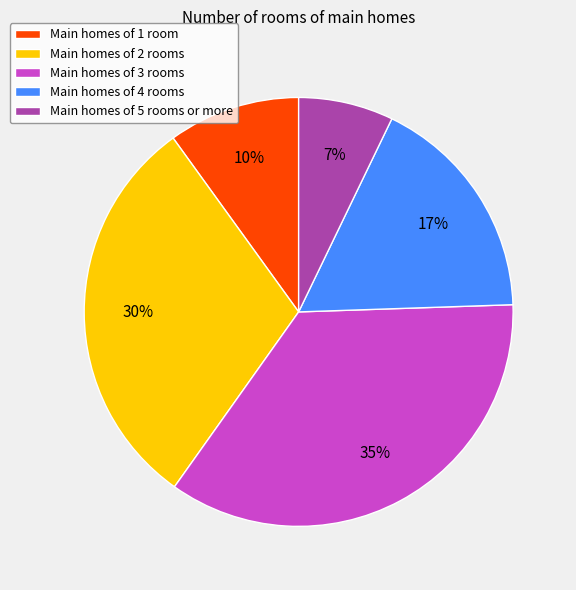

To the nearest percent, what is the difference between the largest and smallest slice percentages?

28%